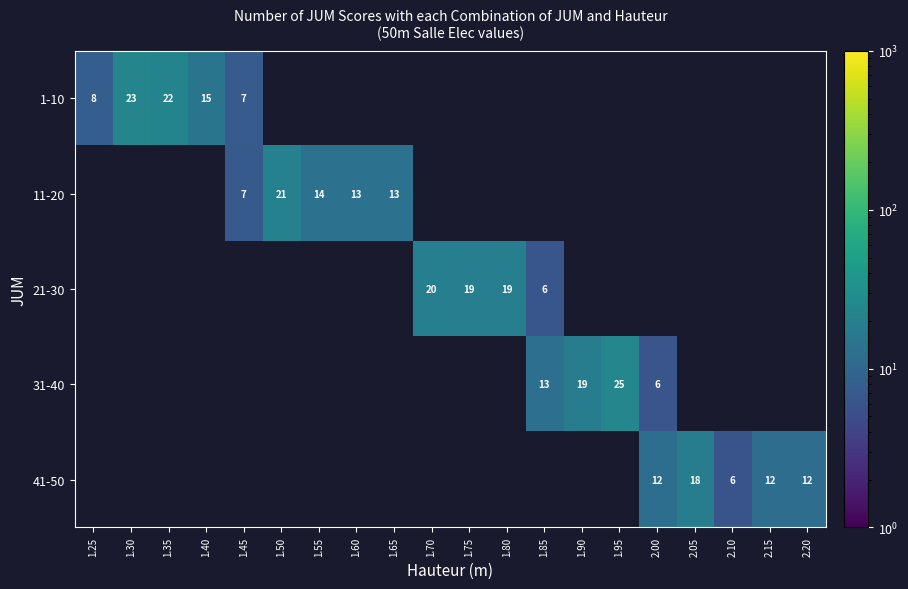

The value of 1-10 at 1.25 is 4.7. True or false?

False